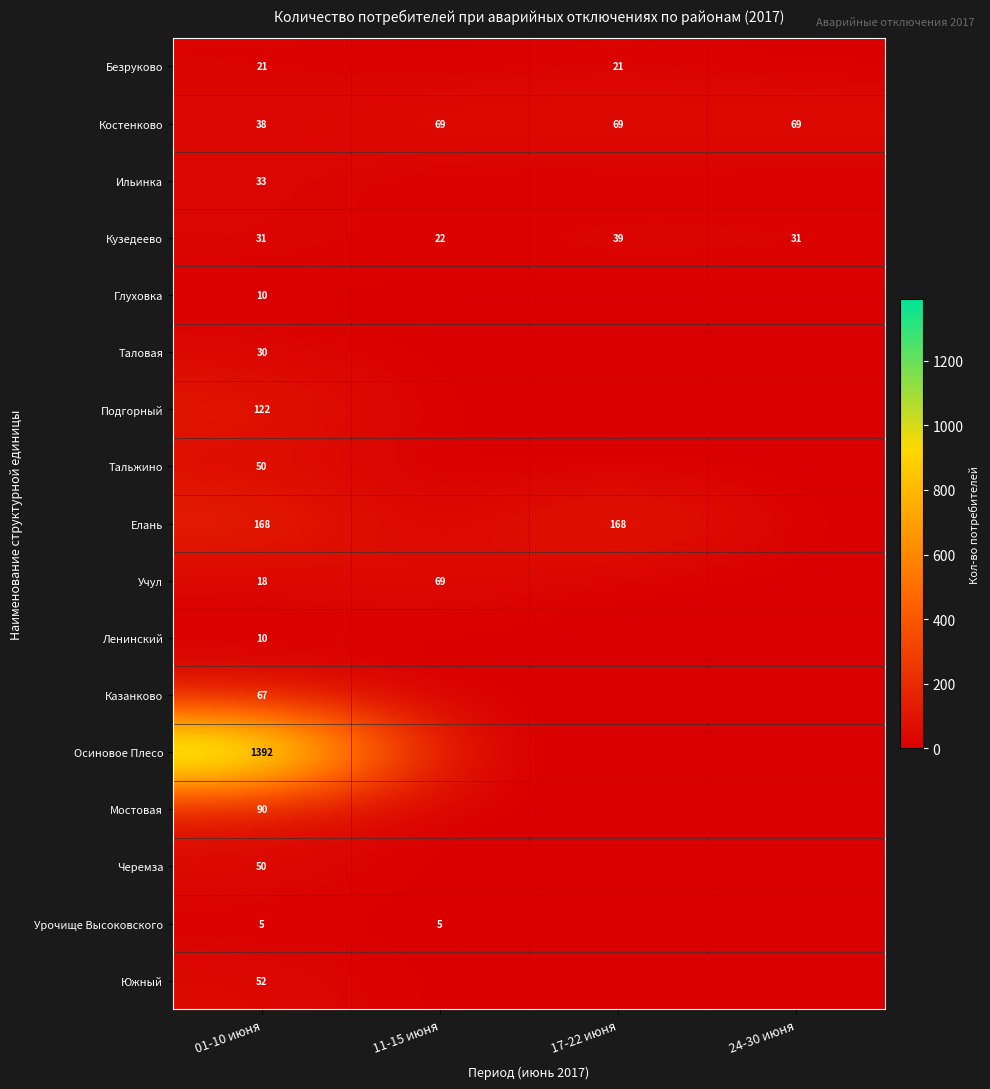

True or false: Урочище Высоковского has a value of 5 at 01-10 июня.

True